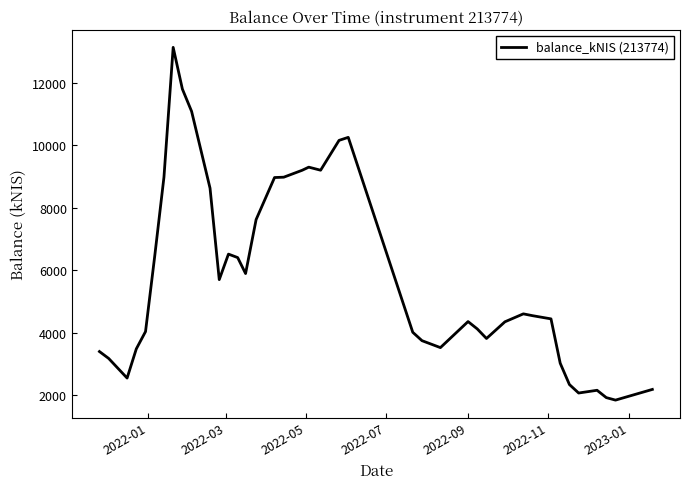

What is the difference between the maximum and minimum values?

11287.2